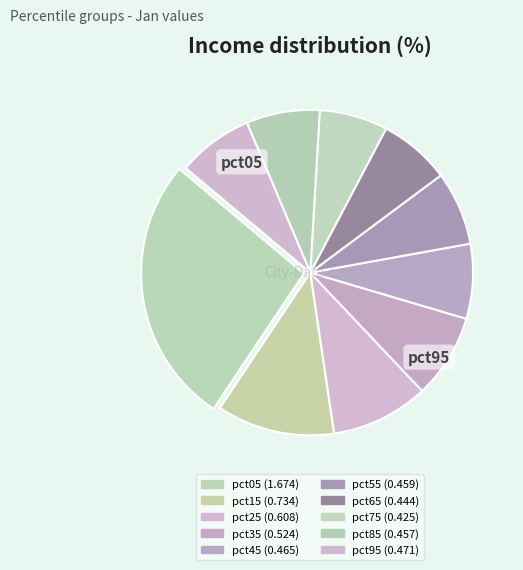

What portion of the pie excludes pct65?

92.9%